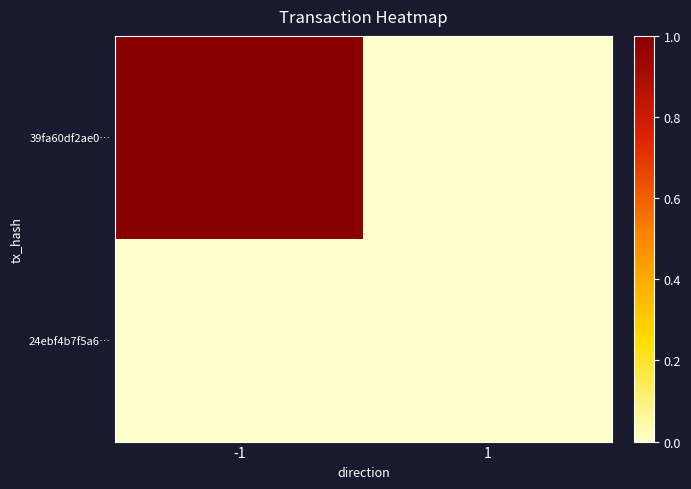

List the series in order of their peak value, highest first.

39fa60df2ae0…, 24ebf4b7f5a6…